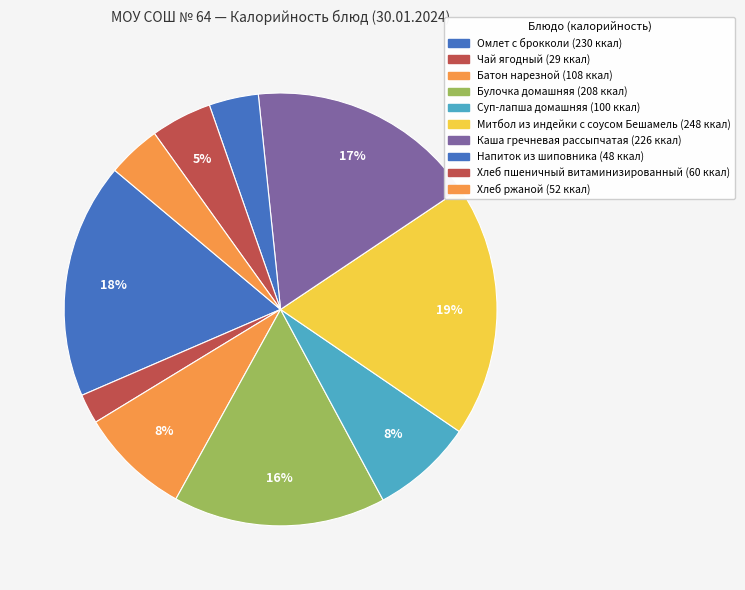

To the nearest percent, what is the difference between the largest and smallest slice percentages?

17%